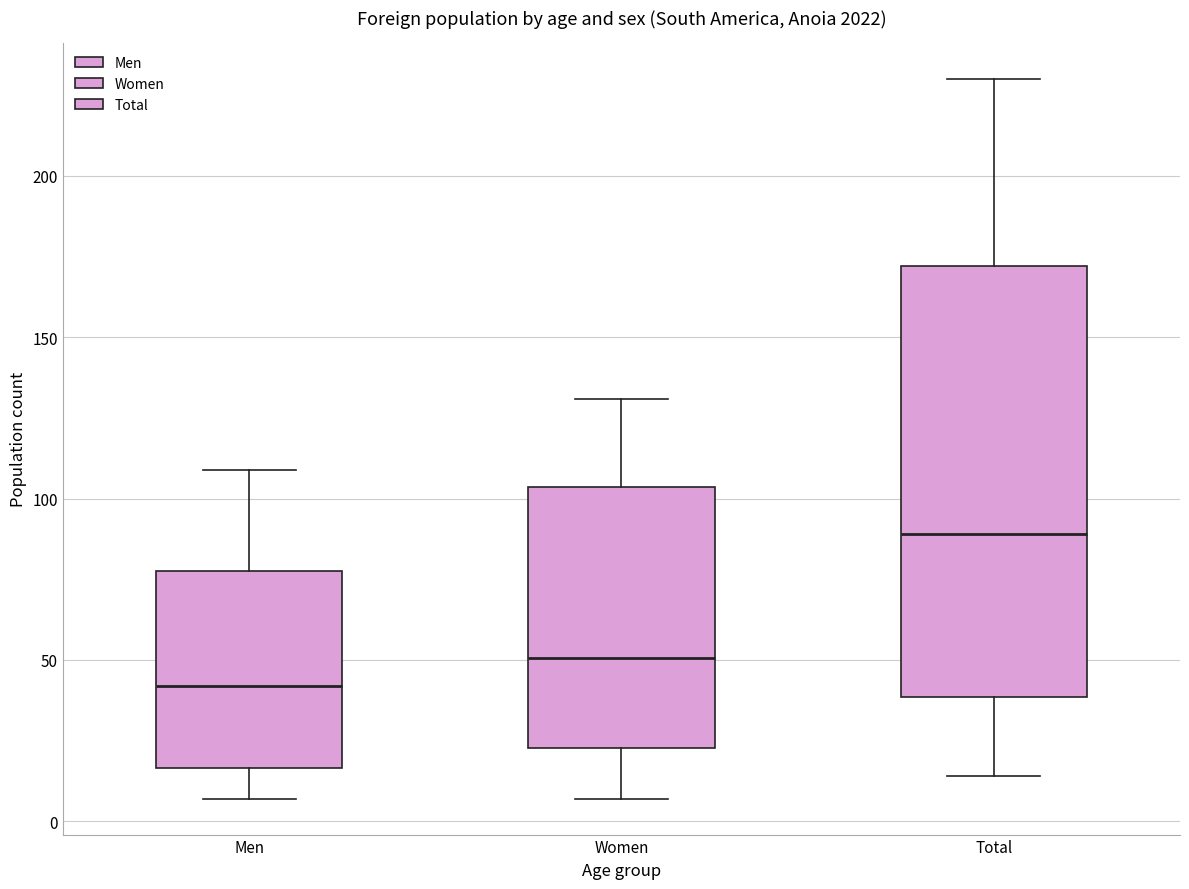

Reading left to right, transcribe this box plot: for each box, give where its median line is, the range the box spans, and where its two whiskers end, as read against the y-axis. The values are not printed on the chart, so give them approximately, as read against the axis.

Men: median 40, box 15 to 80, whiskers 5 to 110
Women: median 50, box 25 to 105, whiskers 5 to 130
Total: median 90, box 40 to 170, whiskers 15 to 230